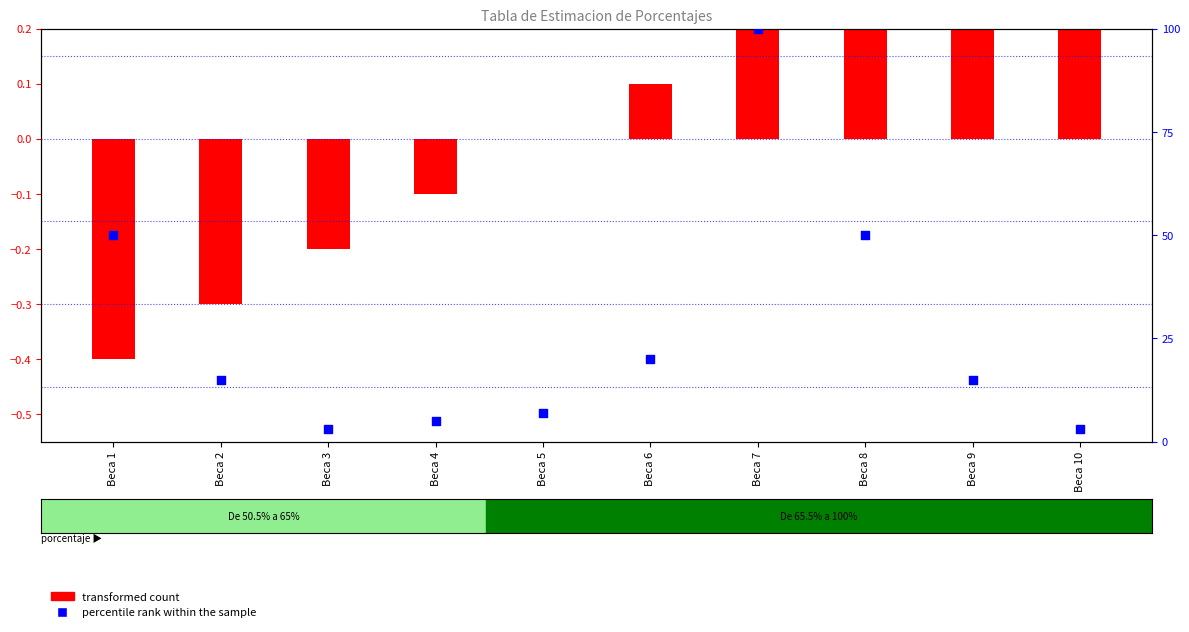

Approximately how many times larger is the value at Beca 4 compared to Beca 10?

1.7